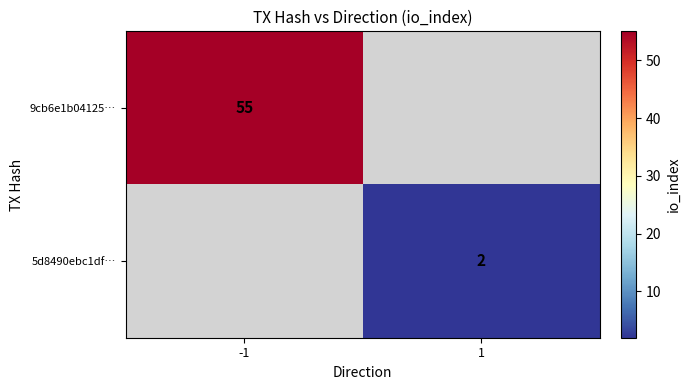

The value of 9cb6e1b04125… at -1 is 55. True or false?

True